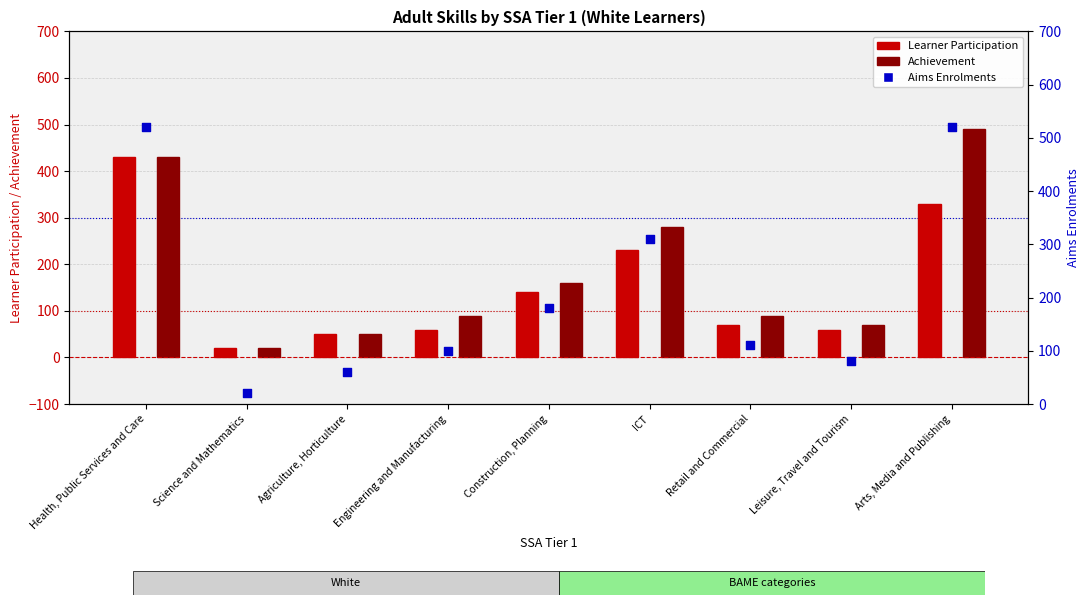

Which series has the largest Y range (max minus min)?

Aims Enrolments